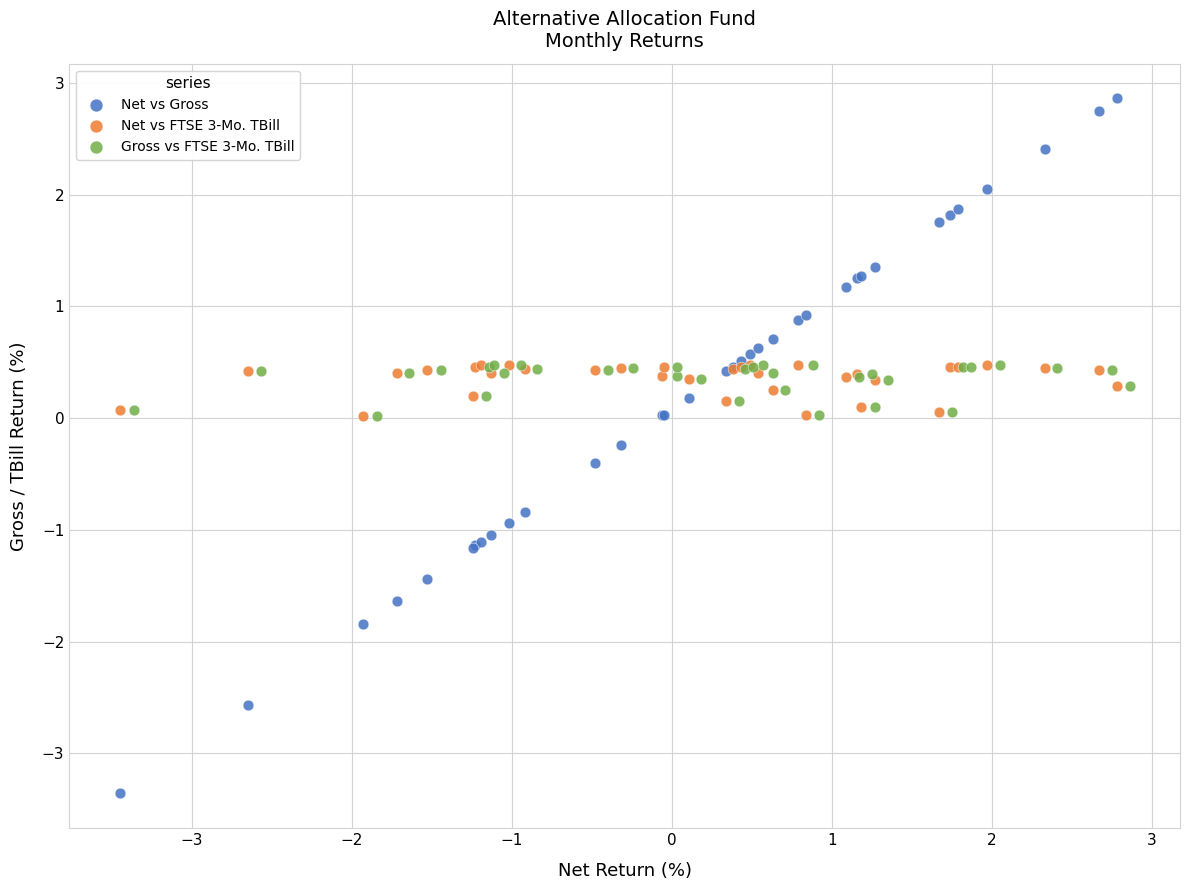

Which series reaches the minimum Y coordinate?

Net vs Gross